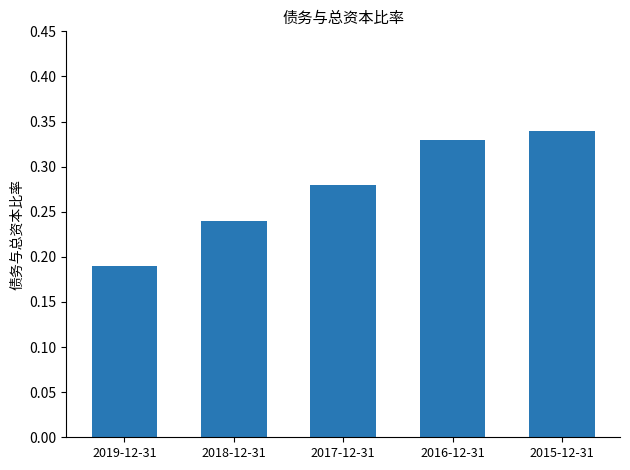

Count the values in the range 0 to 1.

5